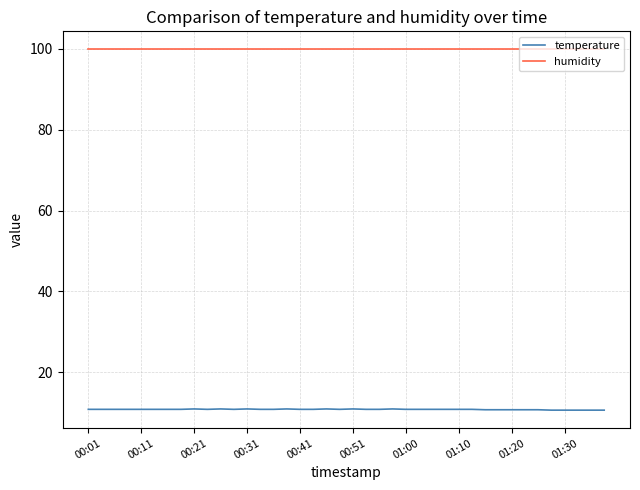

Rank the series by their average value, from lowest to highest.

temperature, humidity